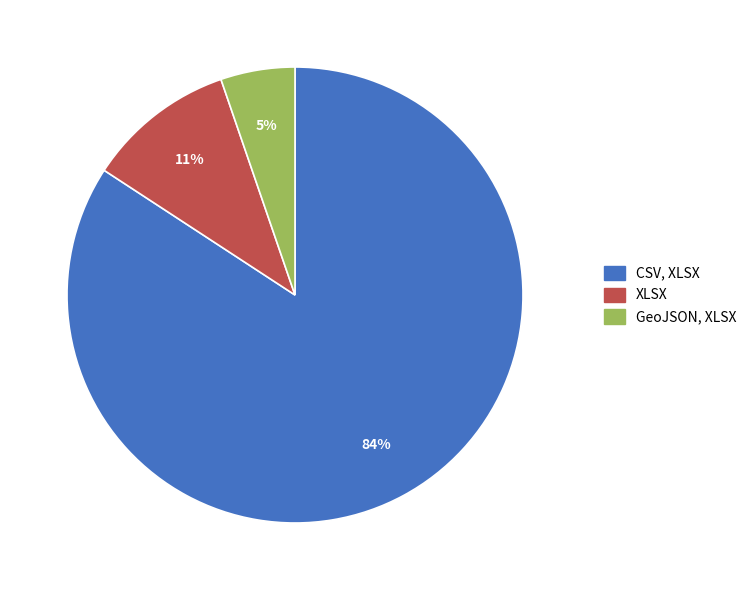

Does GeoJSON, XLSX account for over 50% of the chart?

No